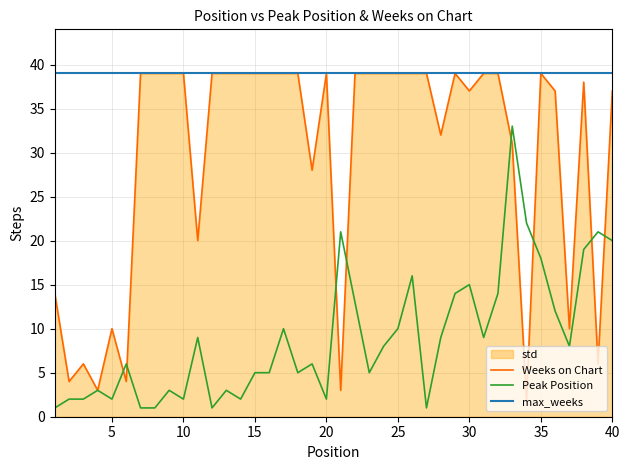

The value of Peak Position at 35 is 18. True or false?

True